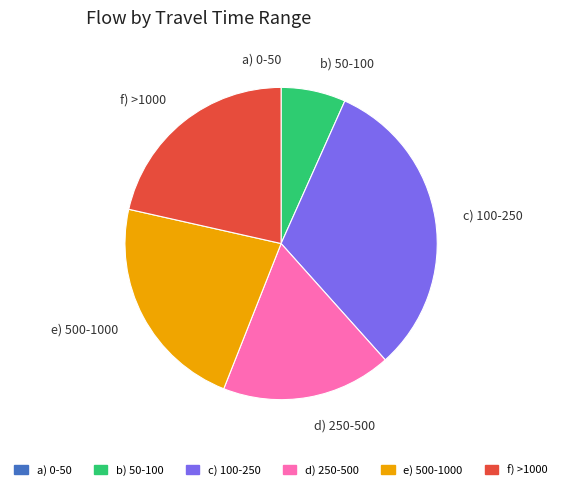

True or false: e) 500-1000 accounts for 23% of the total.

True